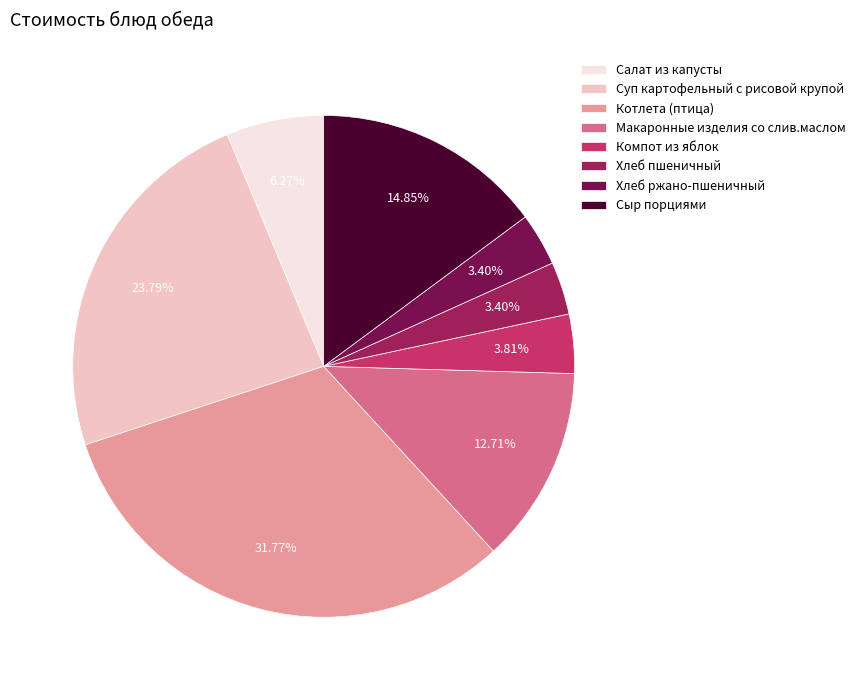

Is there a majority slice in this chart?

No